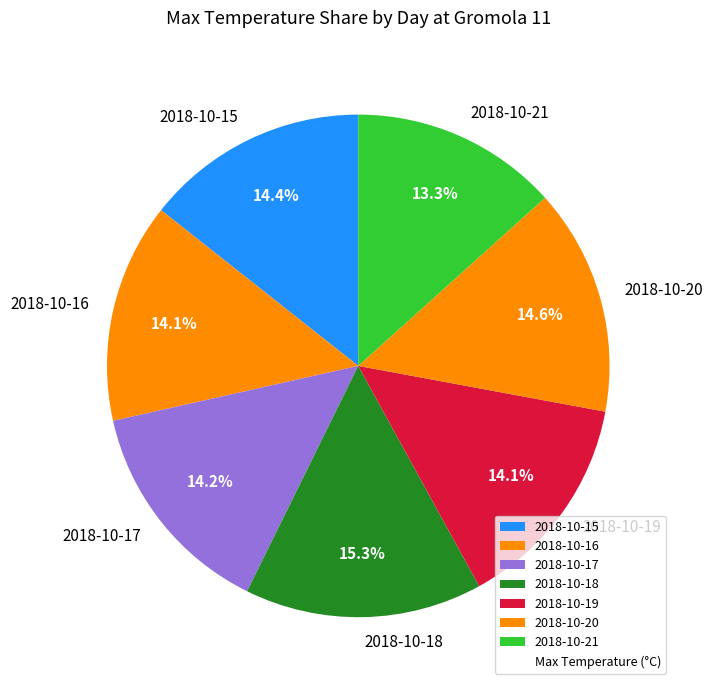

True or false: 2018-10-19 accounts for 14% of the total.

True